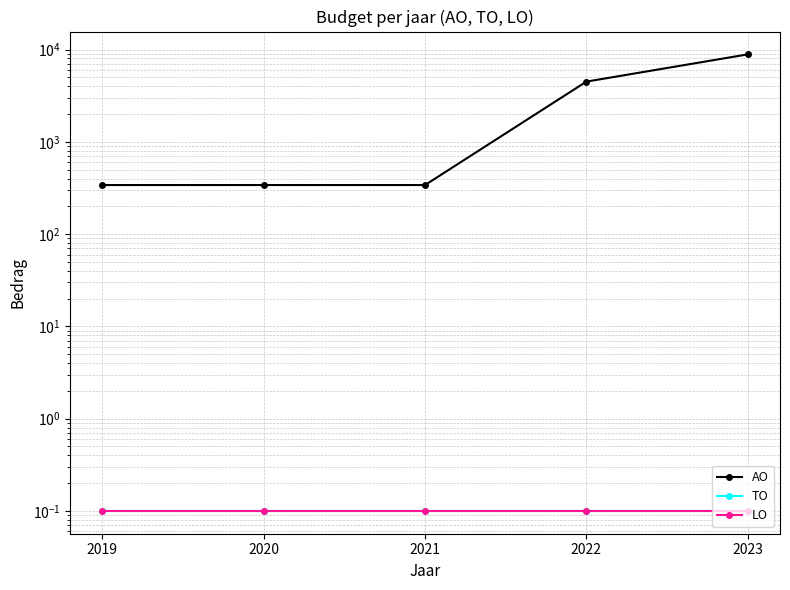

What value does the LO series have at 2022?

0.1